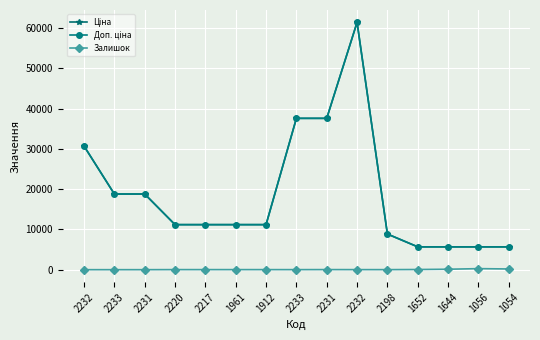

What value does the Ціна series have at 1961?

11188.2